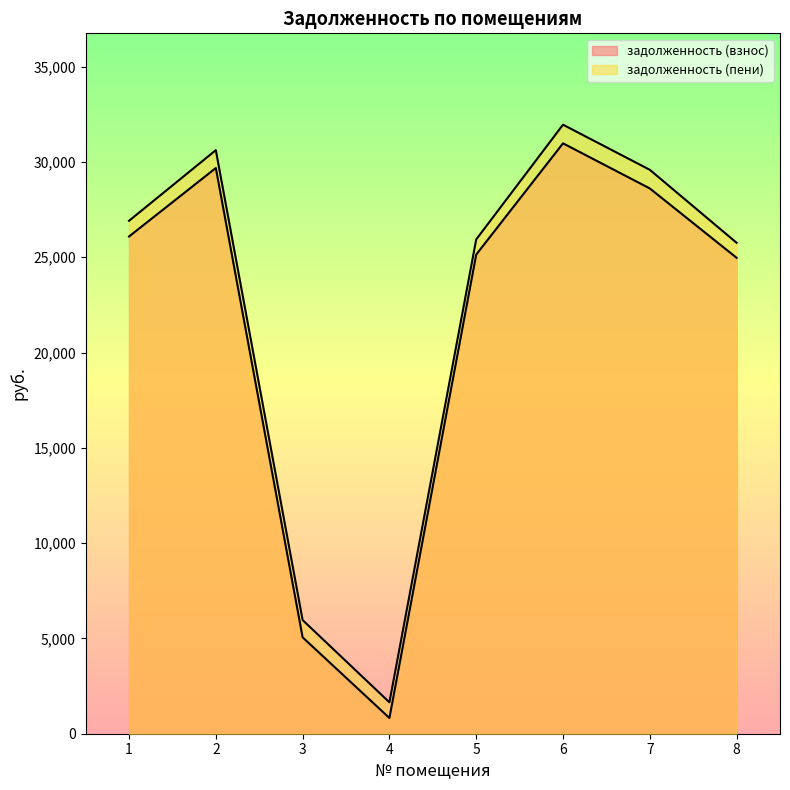

Where does the задолженность (пени) series first go above 26914?

1